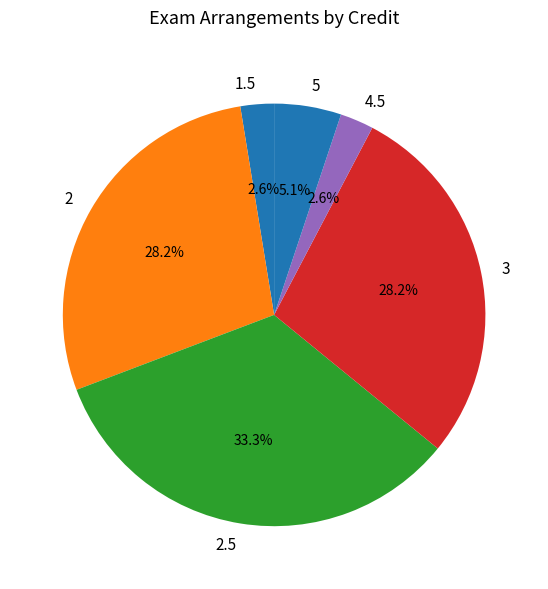

To the nearest percent, what percentage of the pie is 2.5?

33%